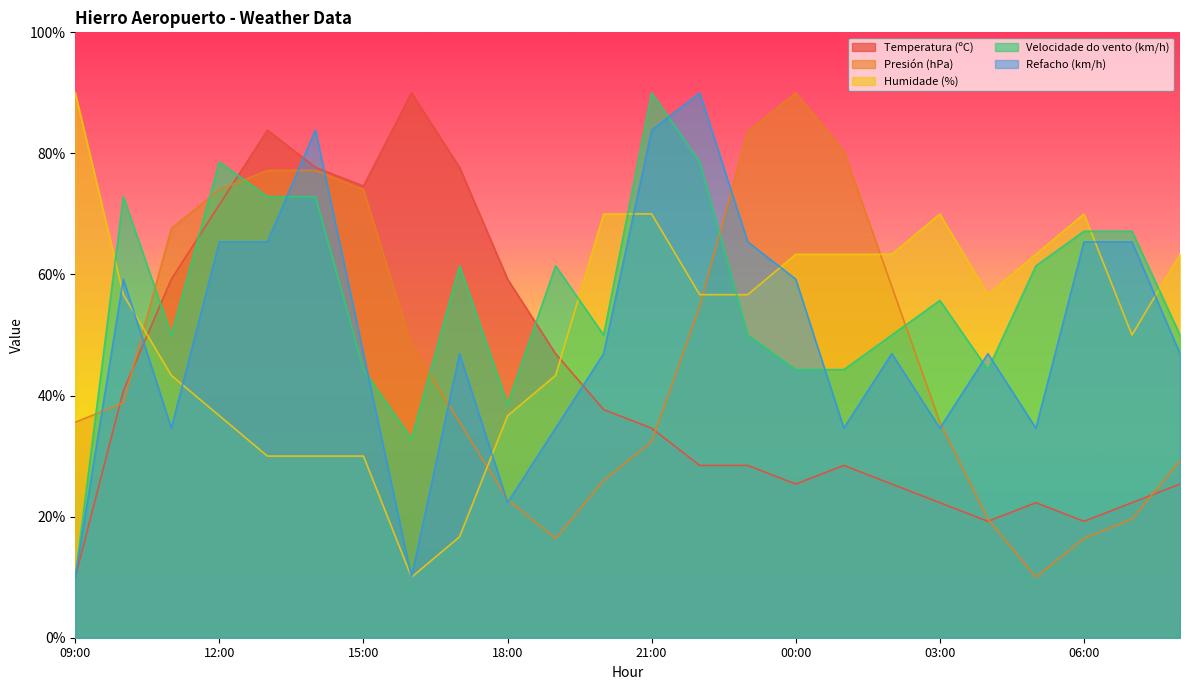

The value of Refacho (km/h) at 12:00 is 26.8. True or false?

False